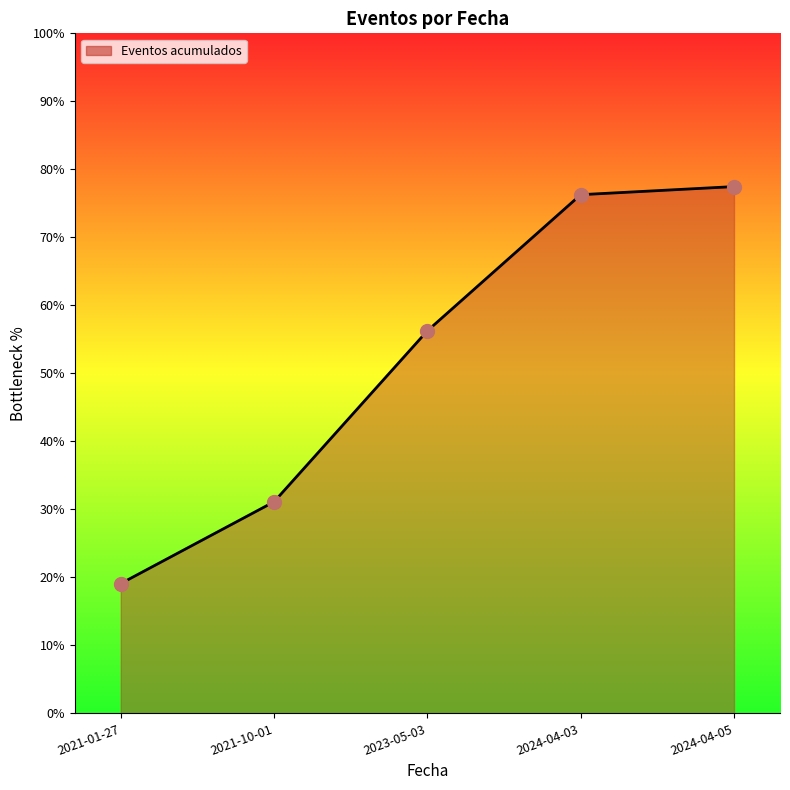

What is the ratio of the value at 2024-04-03 to the value at 2021-10-01?

2.5